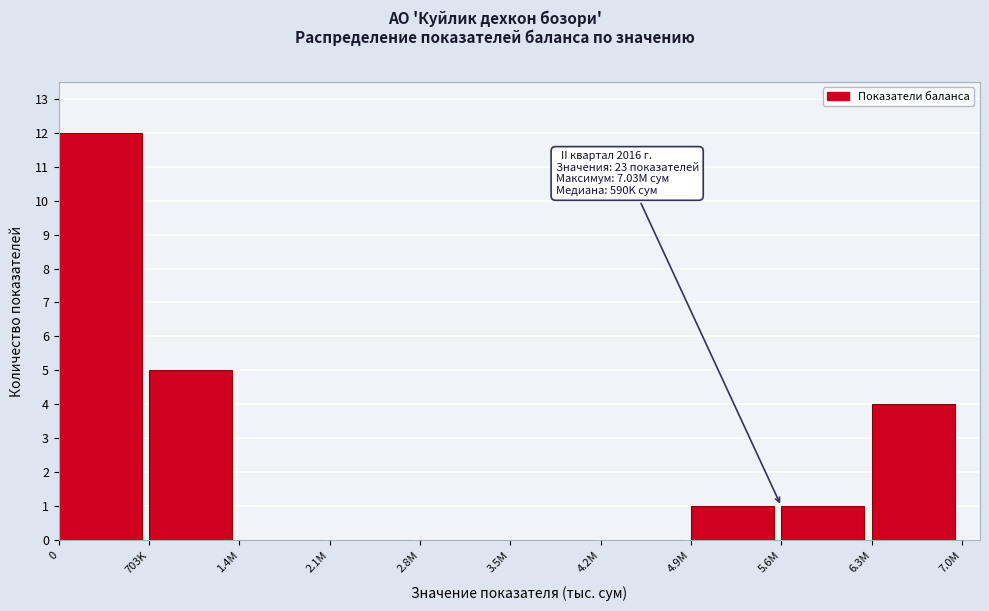

Reading left to right, list all the values displayed in this chart.

0=12	703K=5	1.4M=0	2.1M=0	2.8M=0	3.5M=0	4.2M=0	4.9M=1	5.6M=1	6.3M=4